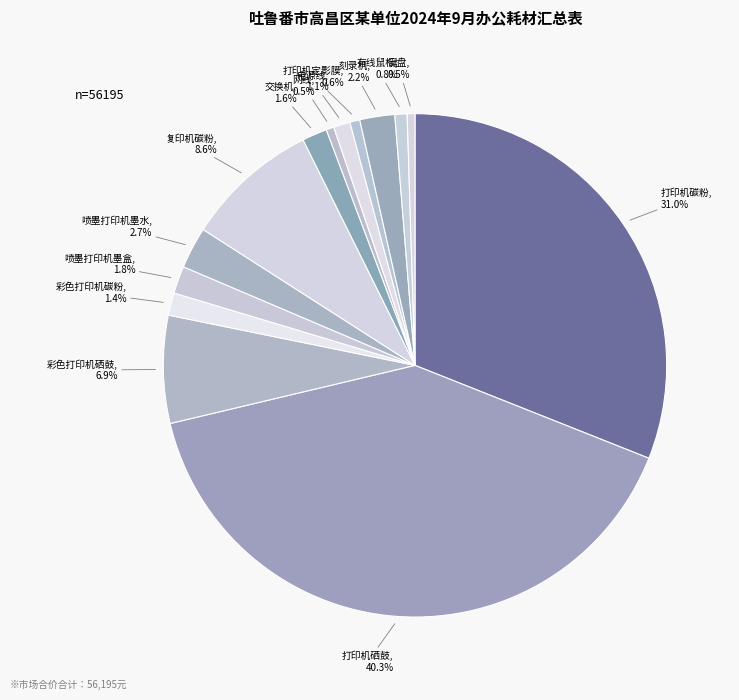

Count the number of slices in the pie.

14